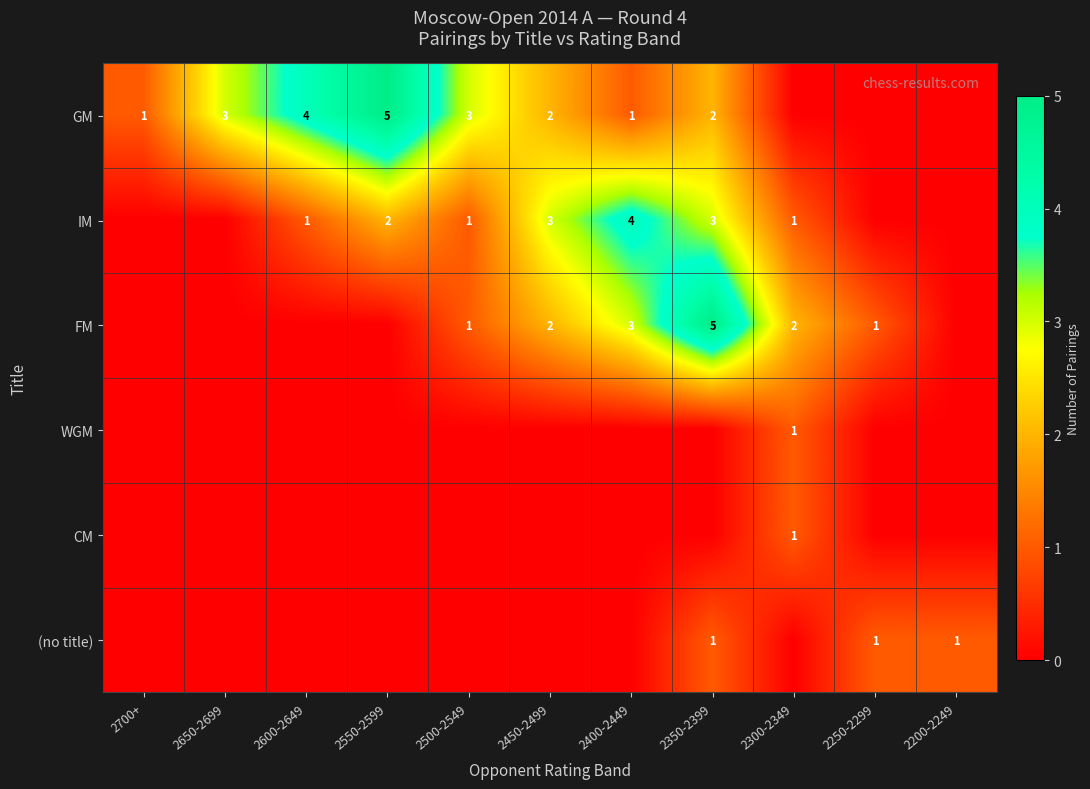

Is it true that GM equals 2 at 2450-2499?

True